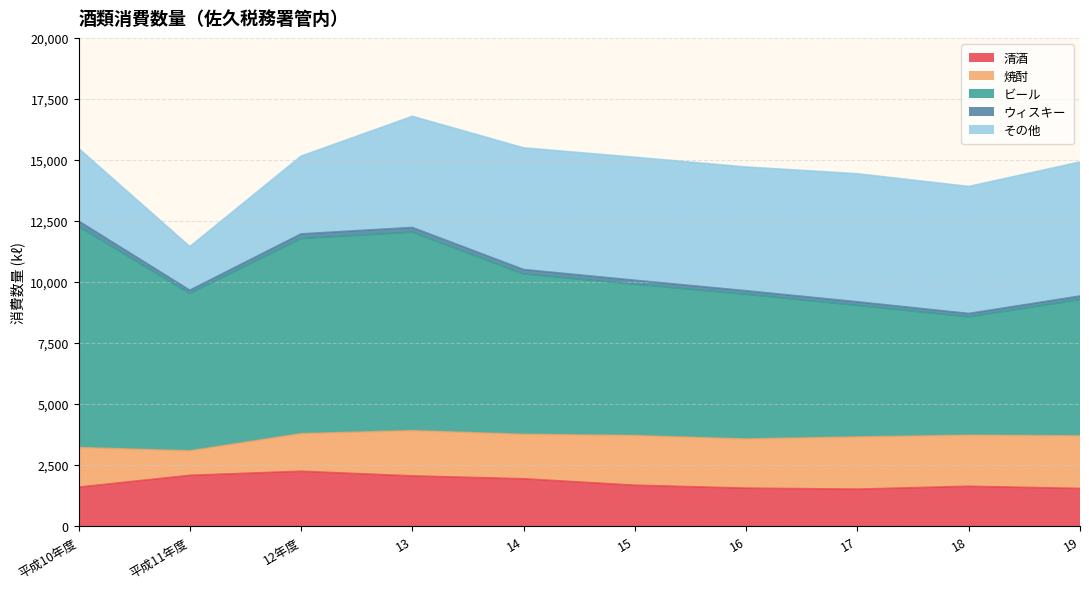

Reading left to right, extract all data points from this chart.

清酒: 1592	2076	2243	2053	1935	1671	1551	1510	1628	1539
焼酎: 1625	1004	1541	1854	1822	2035	2014	2140	2090	2153
ビール: 9056	6449	7992	8133	6567	6200	5926	5387	4849	5583
ウィスキー: 223	133	193	192	184	163	148	149	140	148
その他: 2978	1788	3187	4555	4987	5041	5072	5248	5206	5493